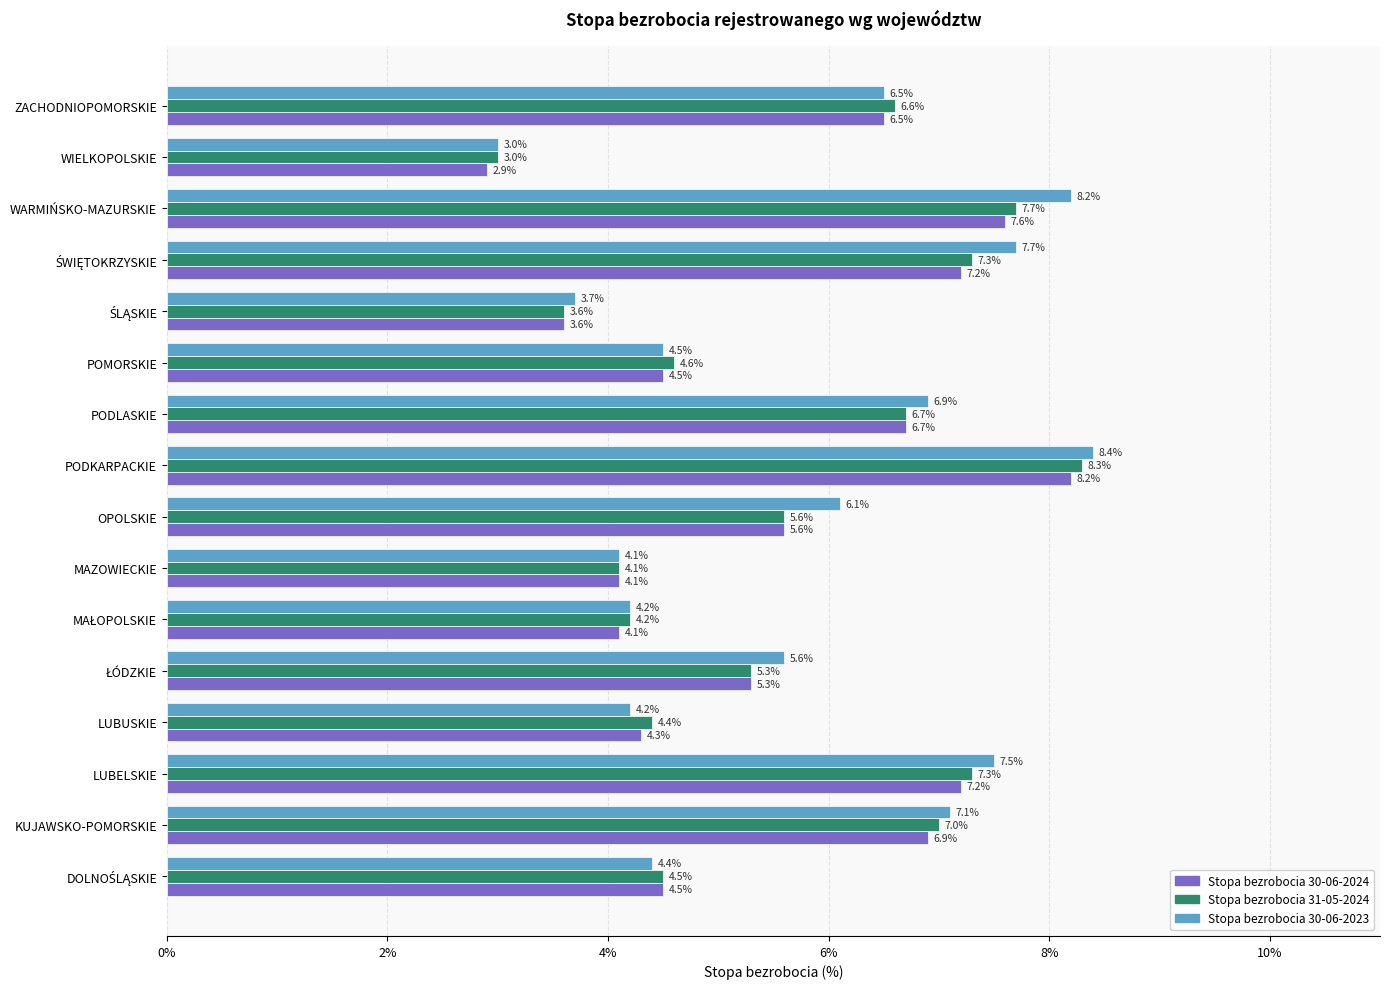

What is the smallest value displayed?

2.9